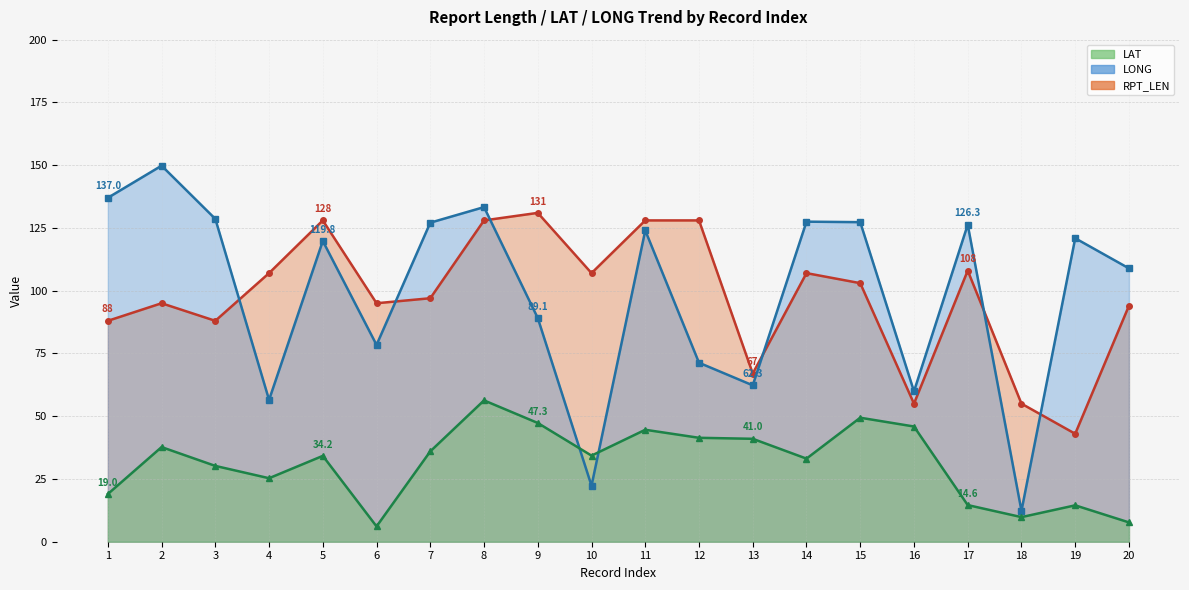

At which label does LAT first exceed 34?

2